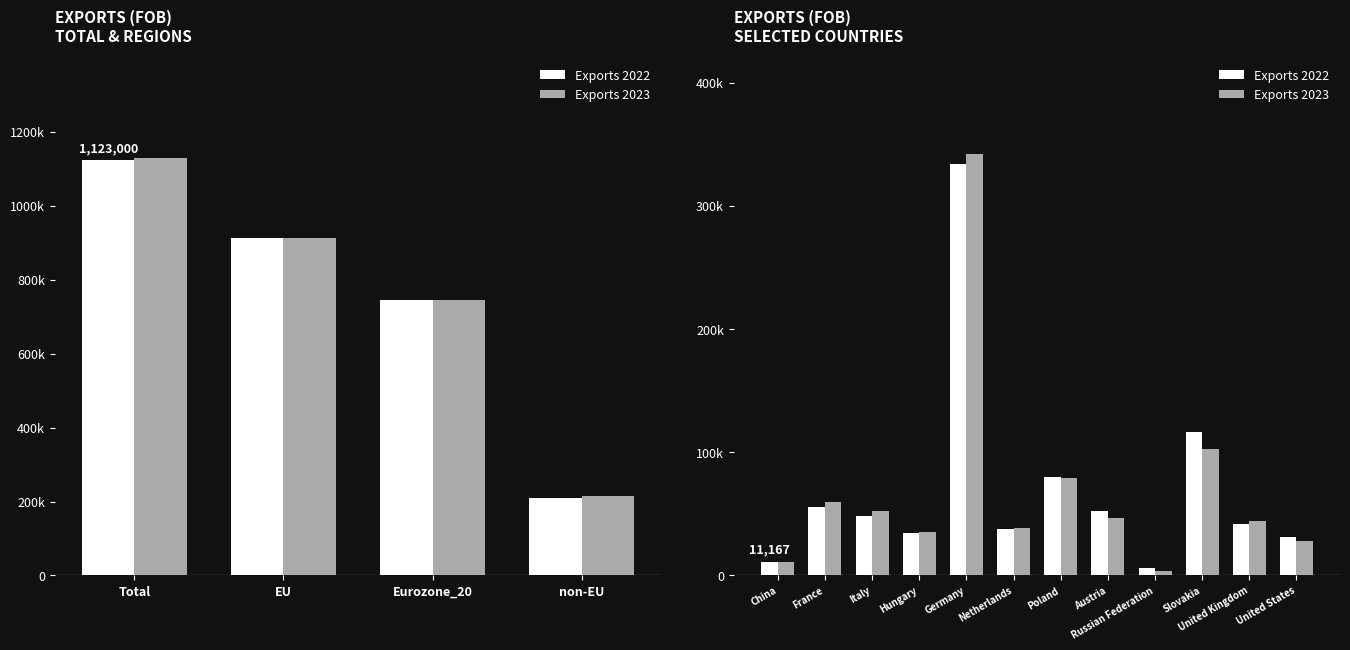

What is the difference between the second highest and second lowest values in the Exports 2023 series?

92164